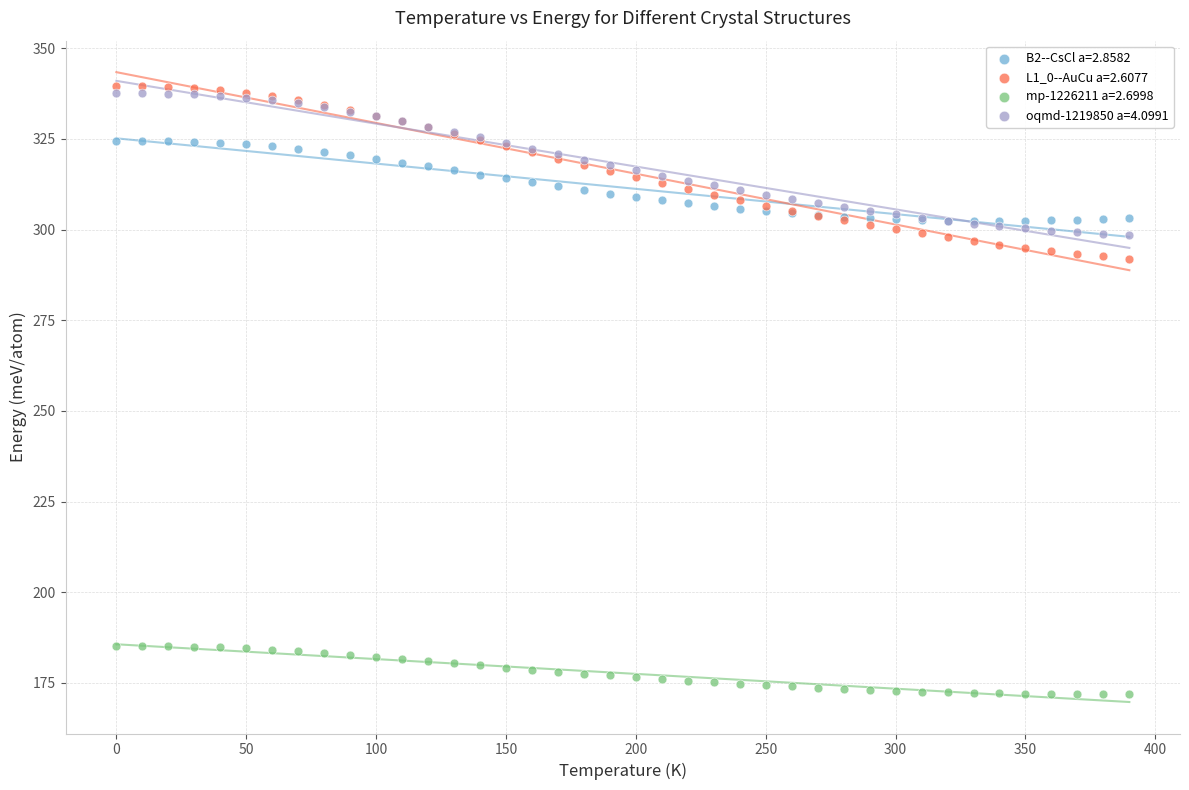

What are all the series names shown in the legend?

B2--CsCl a=2.8582, L1_0--AuCu a=2.6077, mp-1226211 a=2.6998, oqmd-1219850 a=4.0991